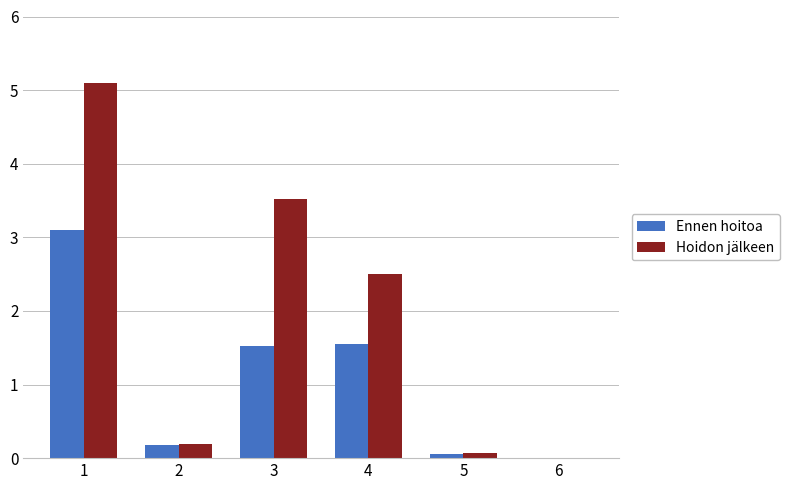

Is it true that Hoidon jälkeen equals 0.1 at 5?

True